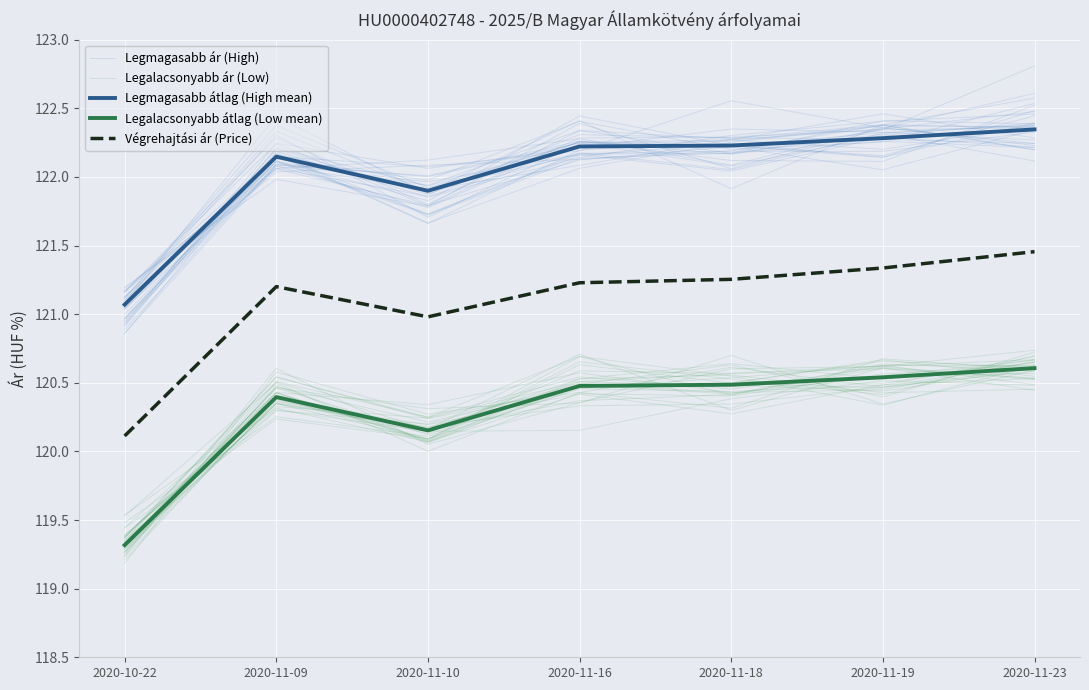

True or false: Legmagasabb ár (High) and Végrehajtási ár (Price) intersect in this chart.

False